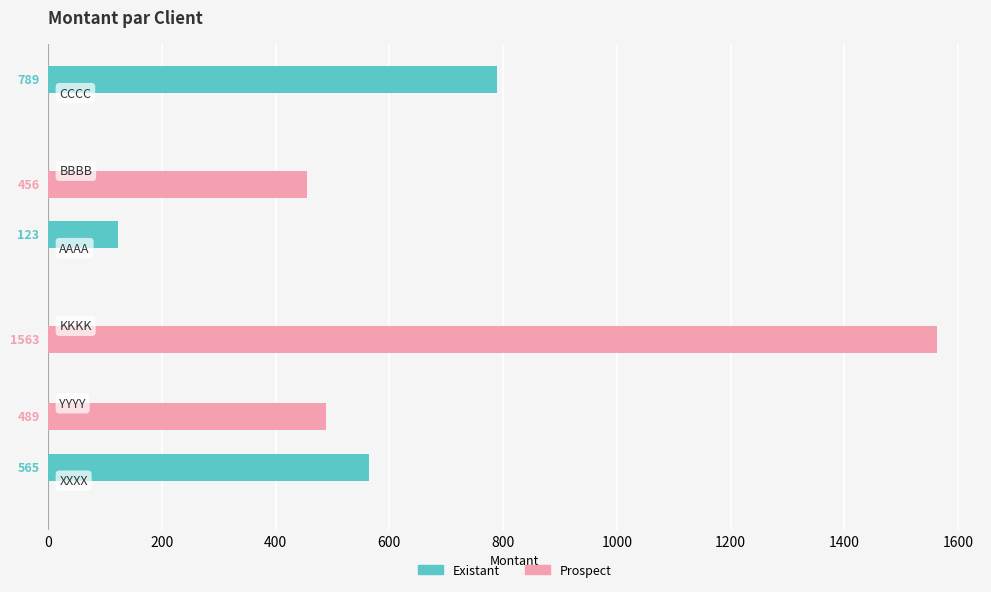

What is the average value of the Existant series?

246